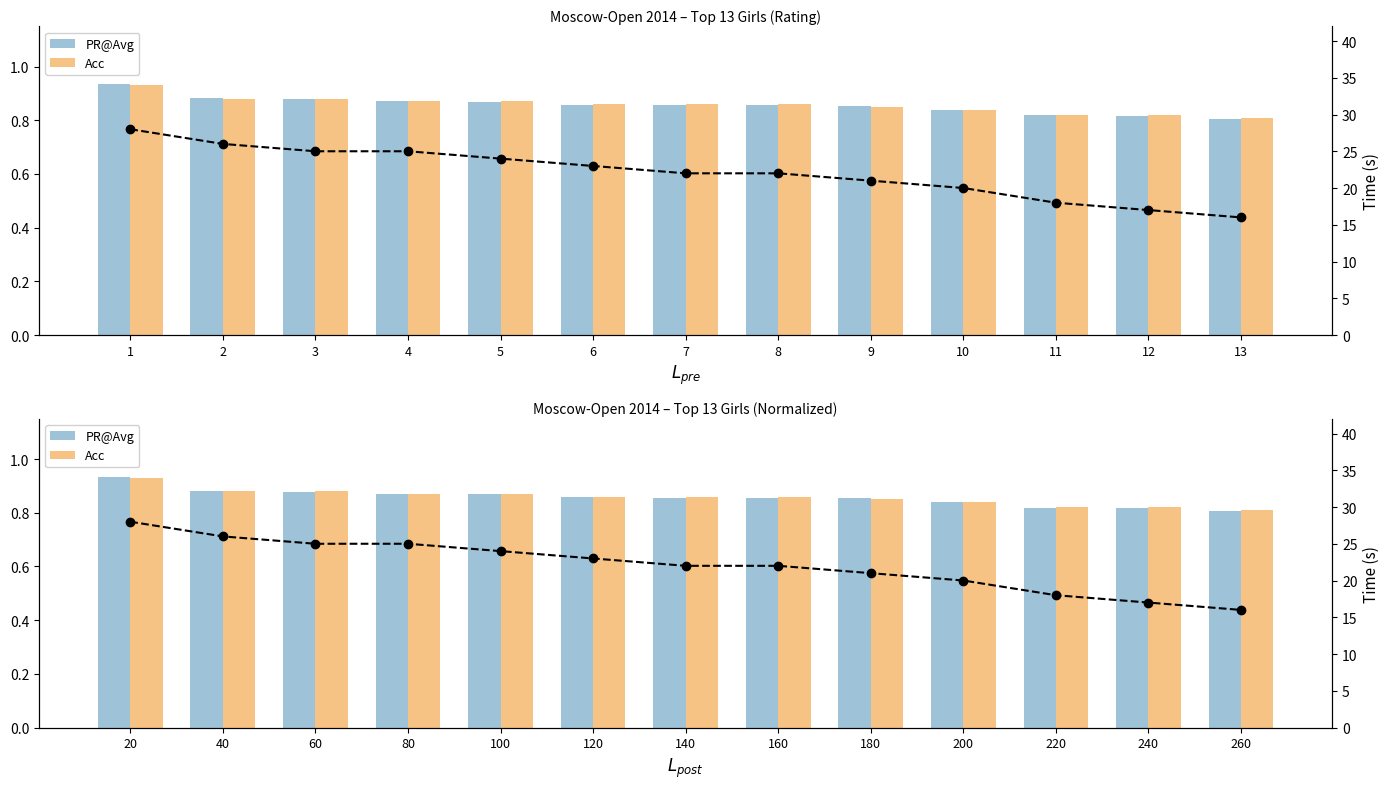

What is the total value across all series at 6?

24.7